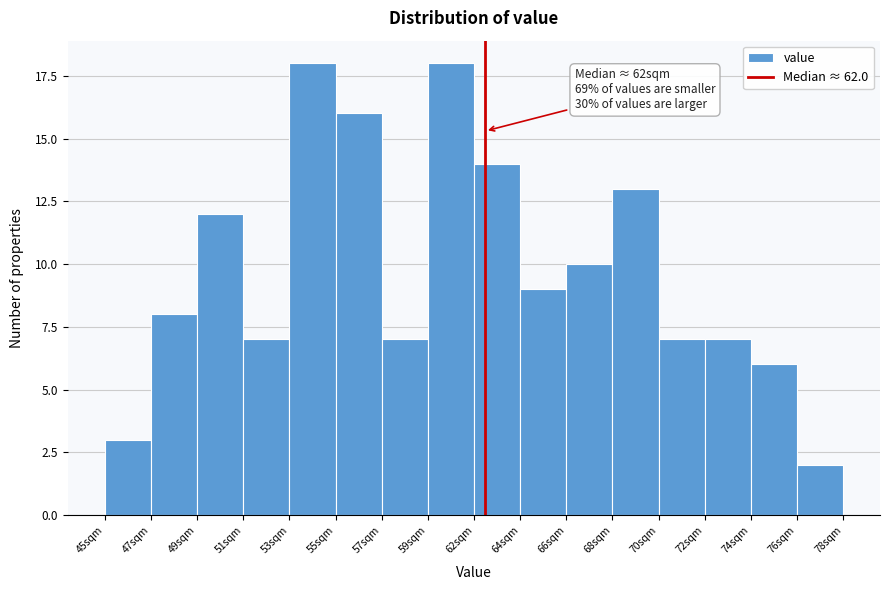

Reading left to right, what are all the values shown in this chart?

3	8	12	7	18	16	7	18	14	9	10	13	7	7	6	2